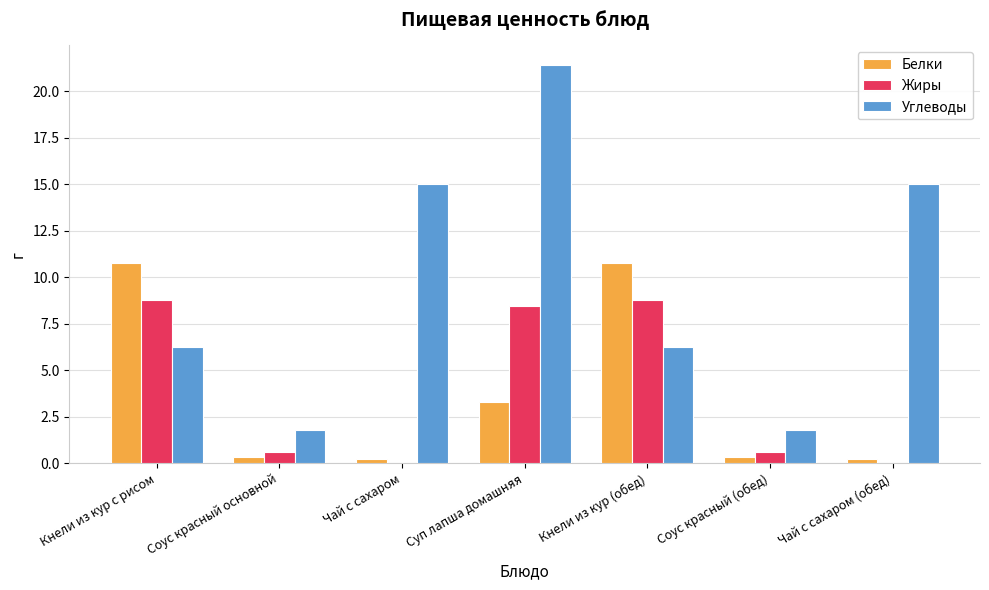

Reading left to right, what are all the values shown in this chart?

Белки: Кнели из кур с рисом=10.8	Соус красный основной=0.3	Чай с сахаром=0.2	Суп лапша домашняя=3.3	Кнели из кур (обед)=10.8	Соус красный (обед)=0.3	Чай с сахаром (обед)=0.2
Жиры: Кнели из кур с рисом=8.8	Соус красный основной=0.6	Чай с сахаром=0.0	Суп лапша домашняя=8.4	Кнели из кур (обед)=8.8	Соус красный (обед)=0.6	Чай с сахаром (обед)=0.0
Углеводы: Кнели из кур с рисом=6.2	Соус красный основной=1.8	Чай с сахаром=15.0	Суп лапша домашняя=21.4	Кнели из кур (обед)=6.2	Соус красный (обед)=1.8	Чай с сахаром (обед)=15.0